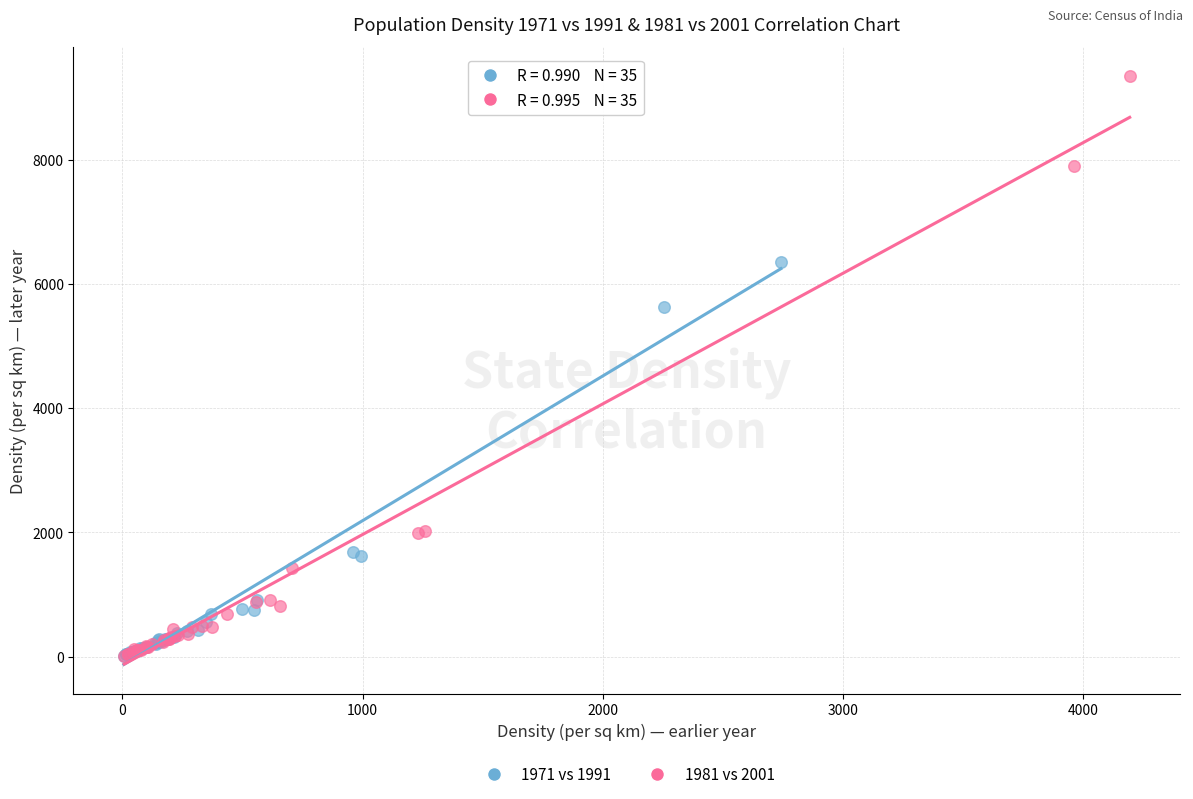

Which series reaches the maximum Y coordinate?

1981 vs 2001